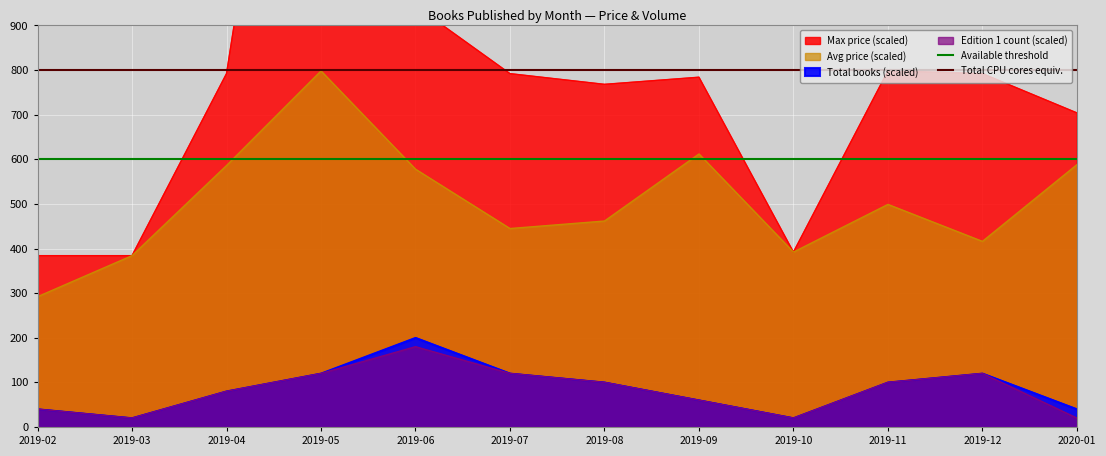

Does the chart display data point markers on the line(s)?

No